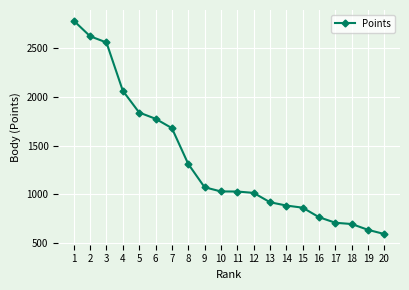

What is the greatest value displayed?

2784